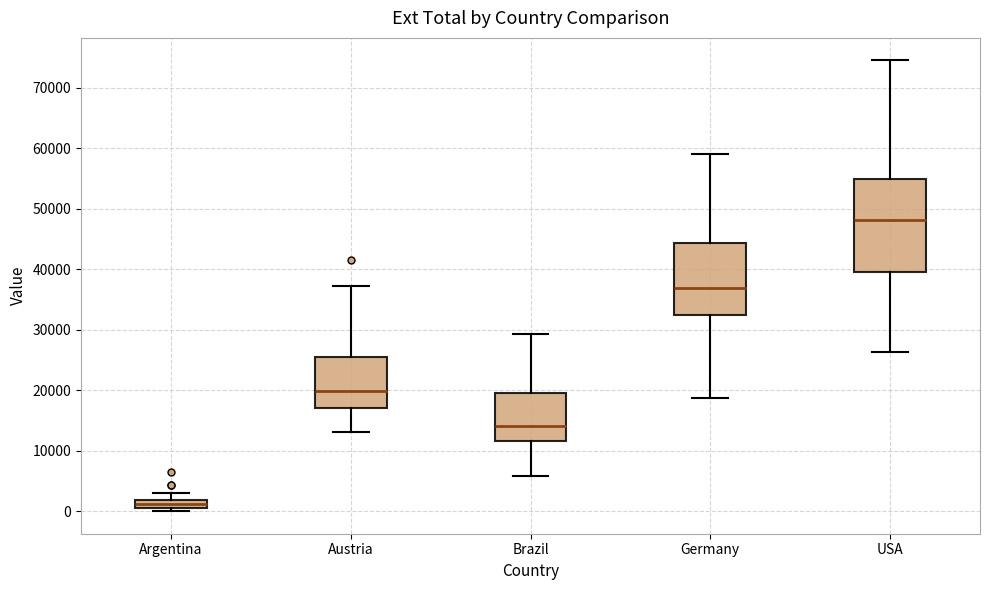

Where does the median line of the box for USA sit on the y-axis? The values are not printed on the chart, so give them approximately, as read against the axis.

48000